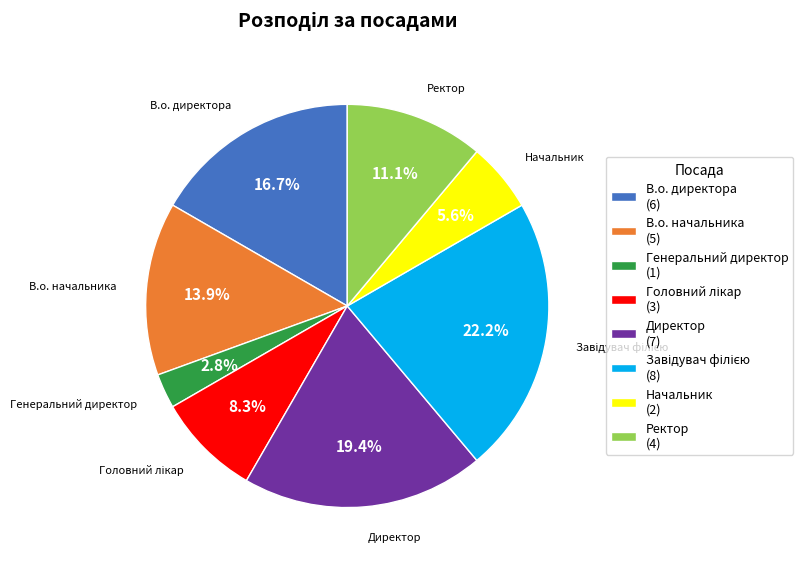

Between Ректор and В.о. директора, which is larger?

В.о. директора